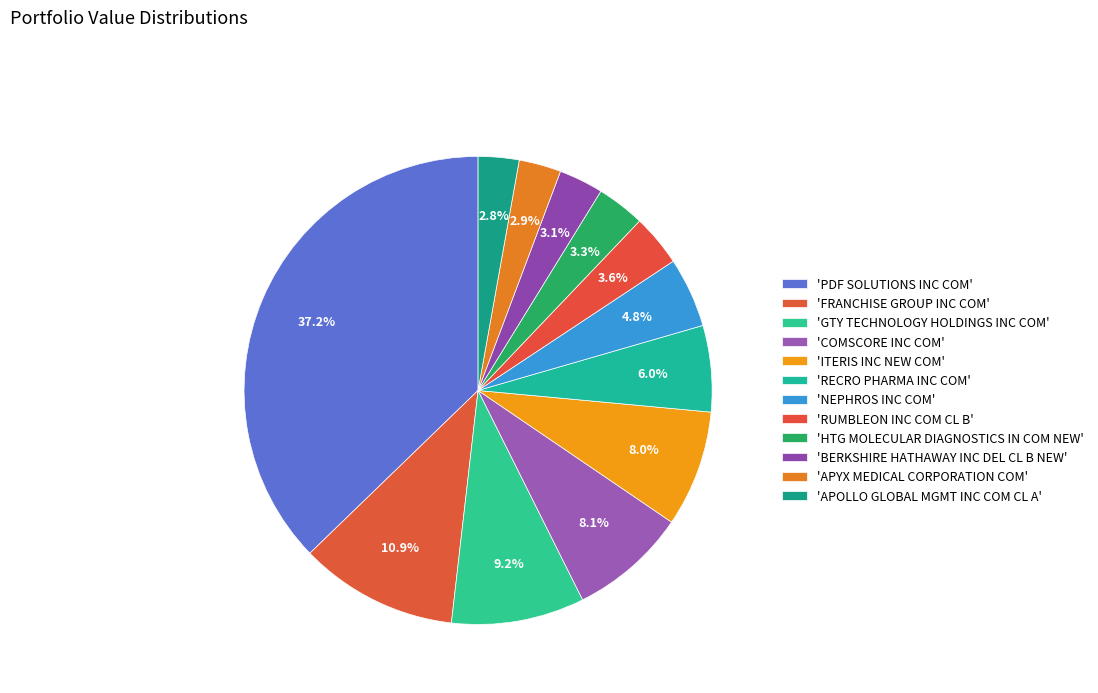

How many segments does this pie chart have?

12